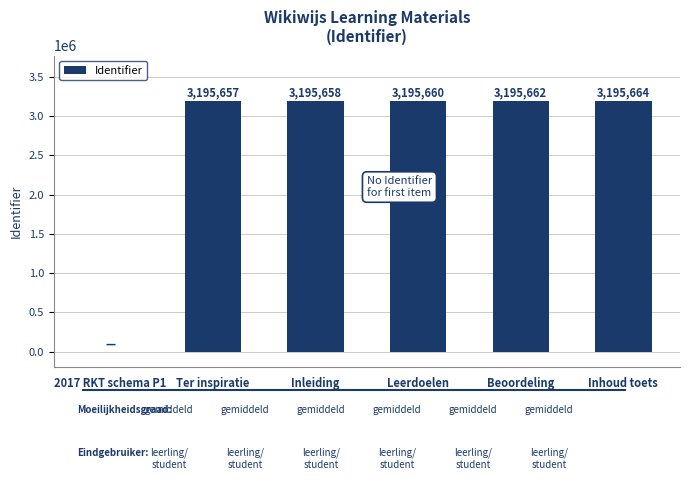

How many values are above zero?

5